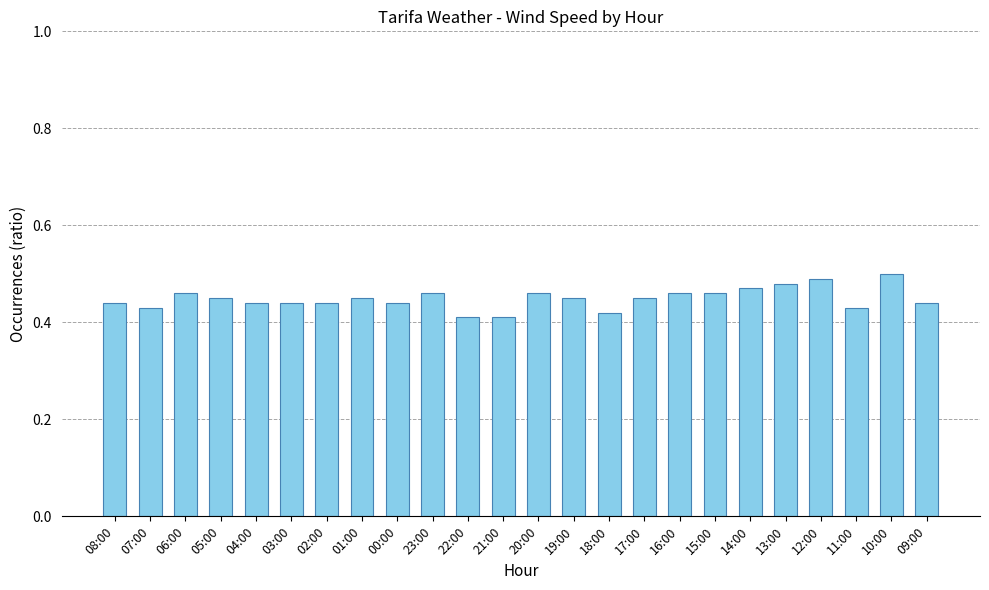

Is it true that the value at 04:00 is 0.3?

False